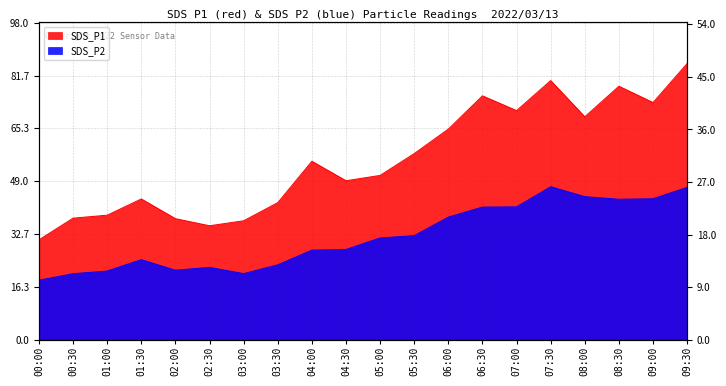

What is the sum of the SDS_P1 values at 06:00 and 02:00?

102.5